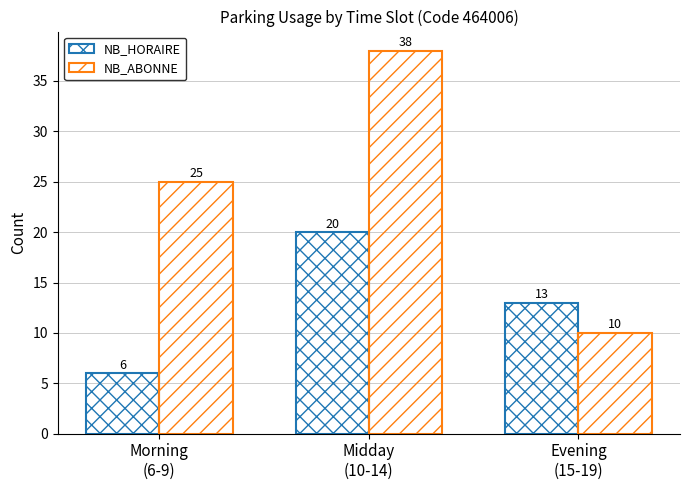

How many data points in NB_HORAIRE are less than 13?

1